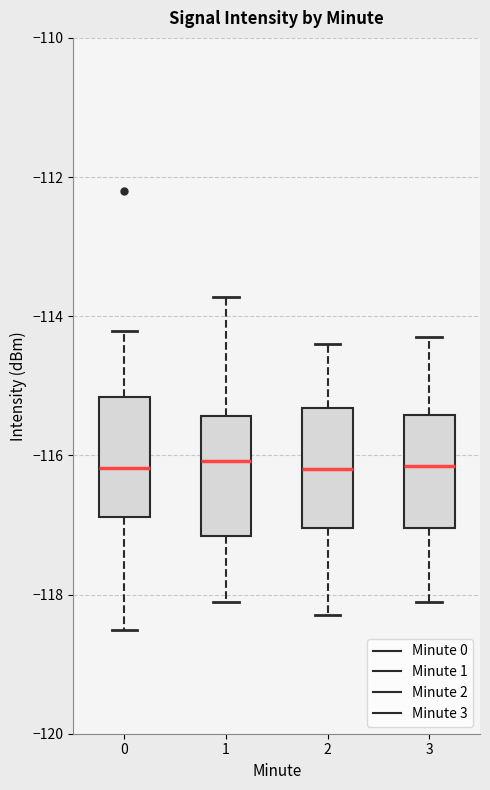

Reading left to right, read every box against the y-axis: the position of its median line, the range the box covers, and the ends of its whiskers. The values are not printed on the chart, so give them approximately, as read against the axis.

0: median -116.2, box -116.8 to -115.2, whiskers -118.6 to -114.2
1: median -116.0, box -117.2 to -115.4, whiskers -118.0 to -113.8
2: median -116.2, box -117.0 to -115.4, whiskers -118.2 to -114.4
3: median -116.2, box -117.0 to -115.4, whiskers -118.0 to -114.2